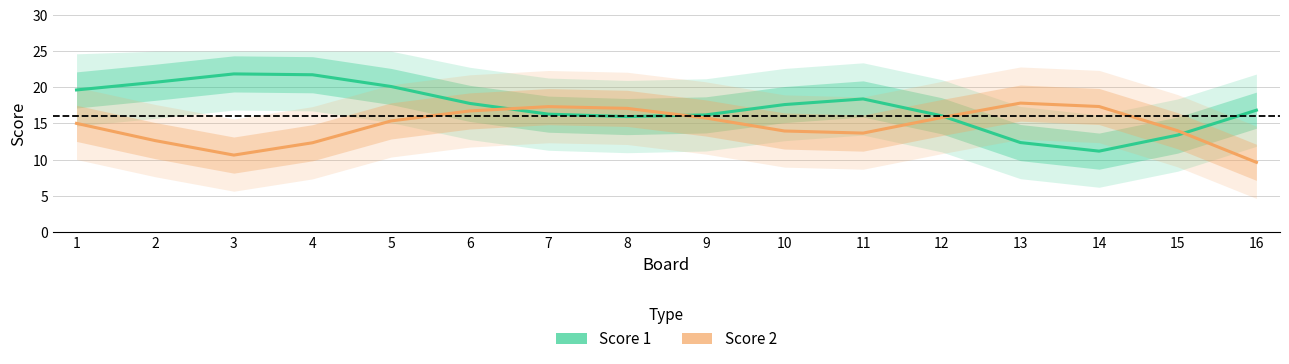

Where does the Score 2 series first go above 15?

1